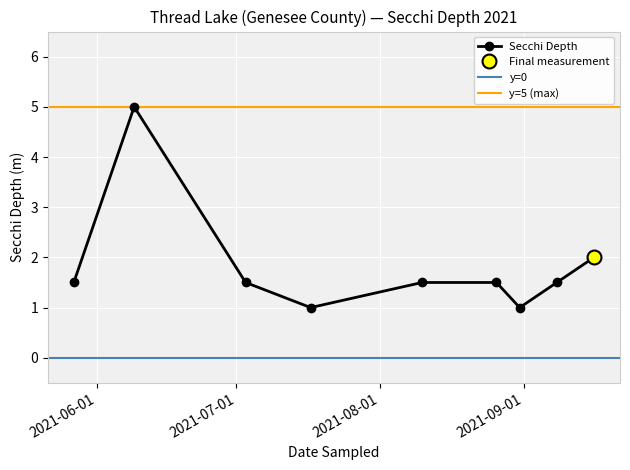

The chart shows a value of 1.0 at 2021-07-17. True or false?

True